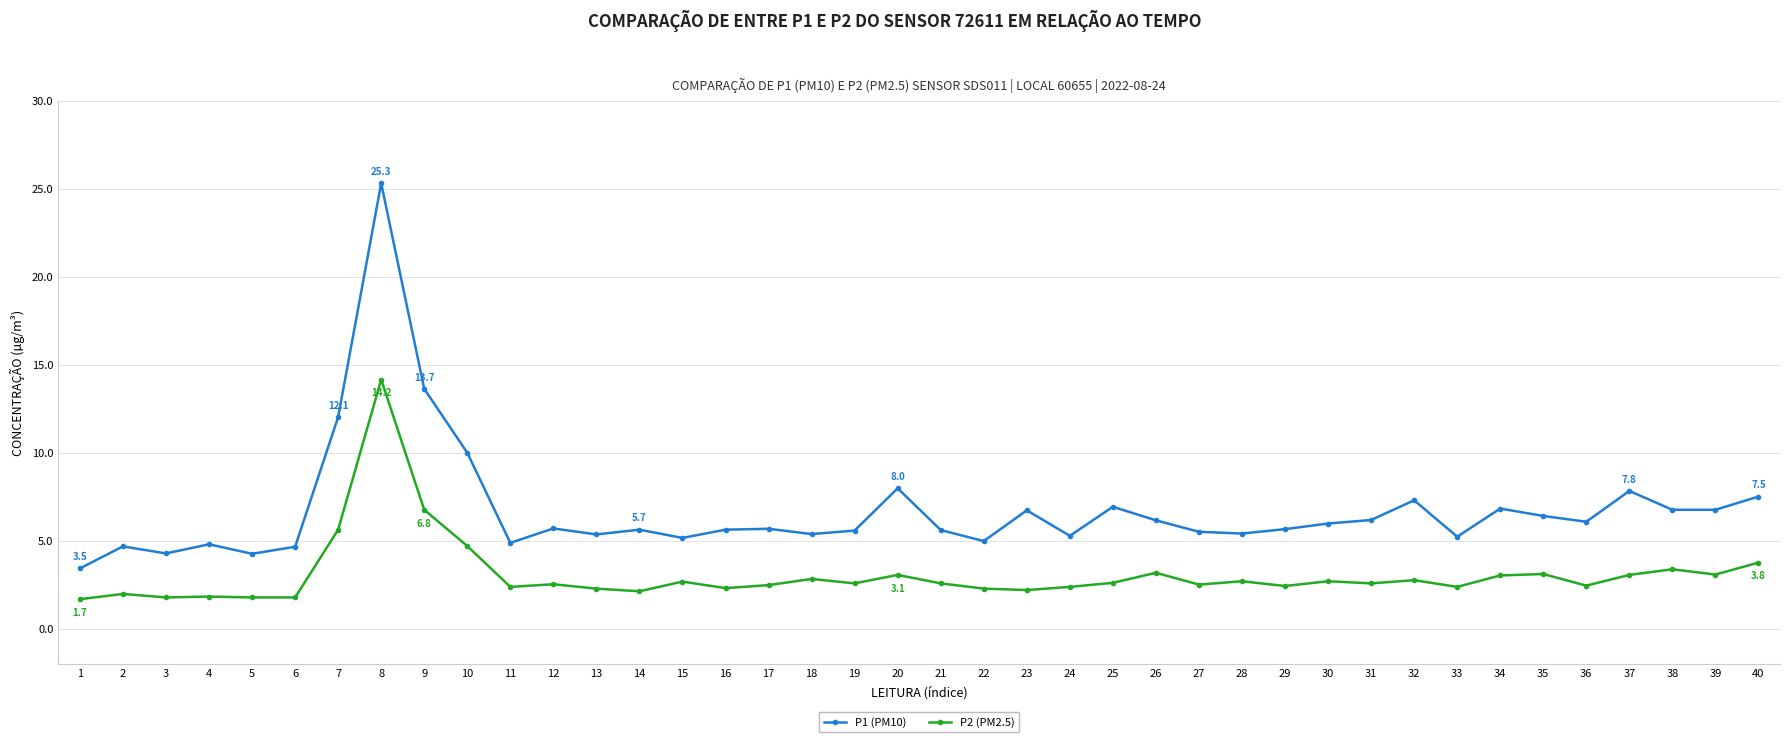

List the series in order of their overall mean, lowest first.

P2 (PM2.5), P1 (PM10)